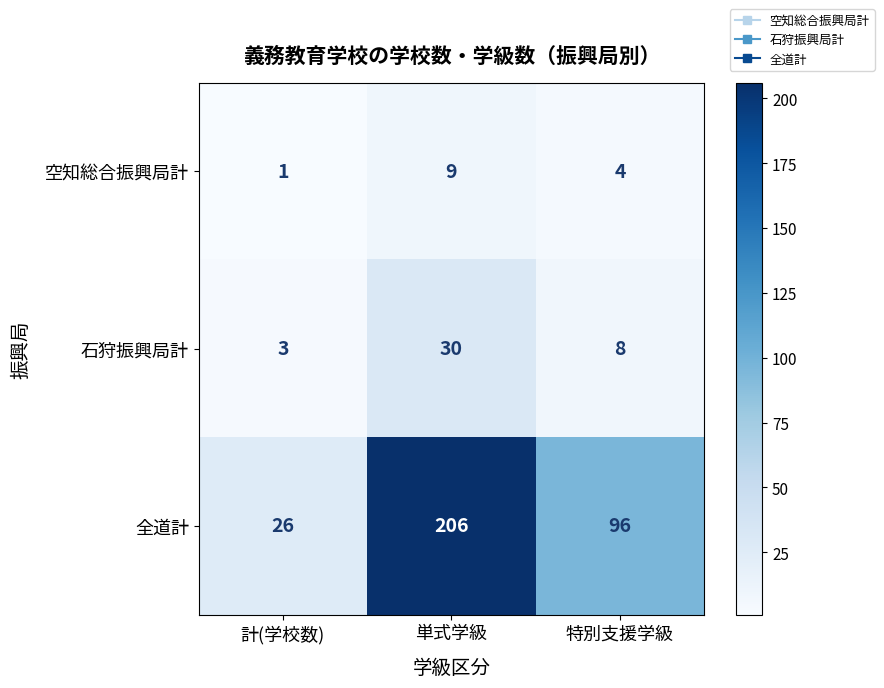

How many data points does each series have?

3